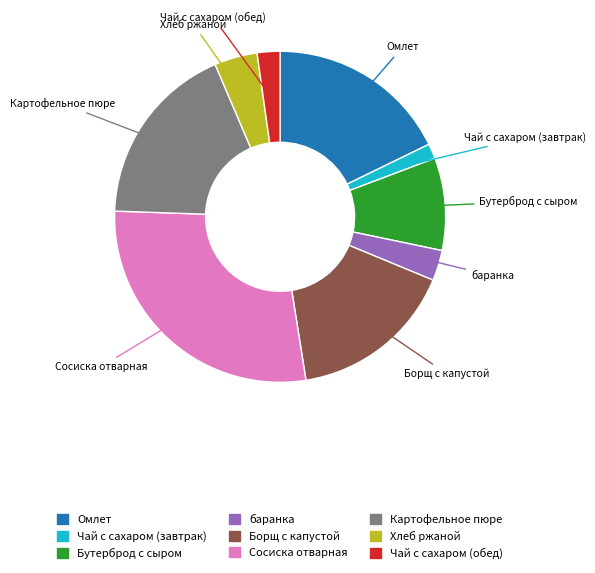

What is the largest slice in the pie chart?

Сосиска отварная